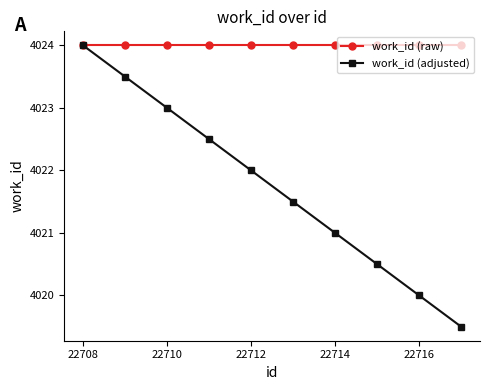

Reading right to left, extract all data points from this chart.

work_id (raw): 4024.0	4024.0	4024.0	4024.0	4024.0	4024.0	4024.0	4024.0	4024.0	4024.0
work_id (adjusted): 4019.5	4020.0	4020.5	4021.0	4021.5	4022.0	4022.5	4023.0	4023.5	4024.0